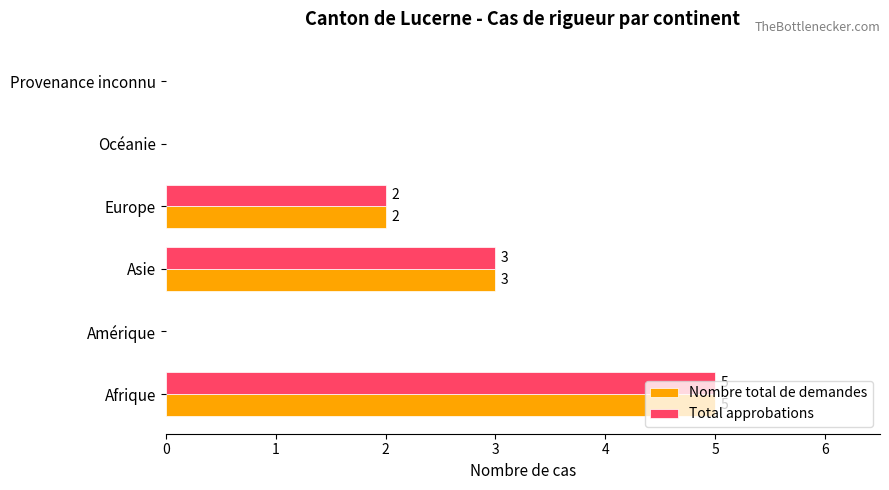

What is the sum of all Total approbations values?

10